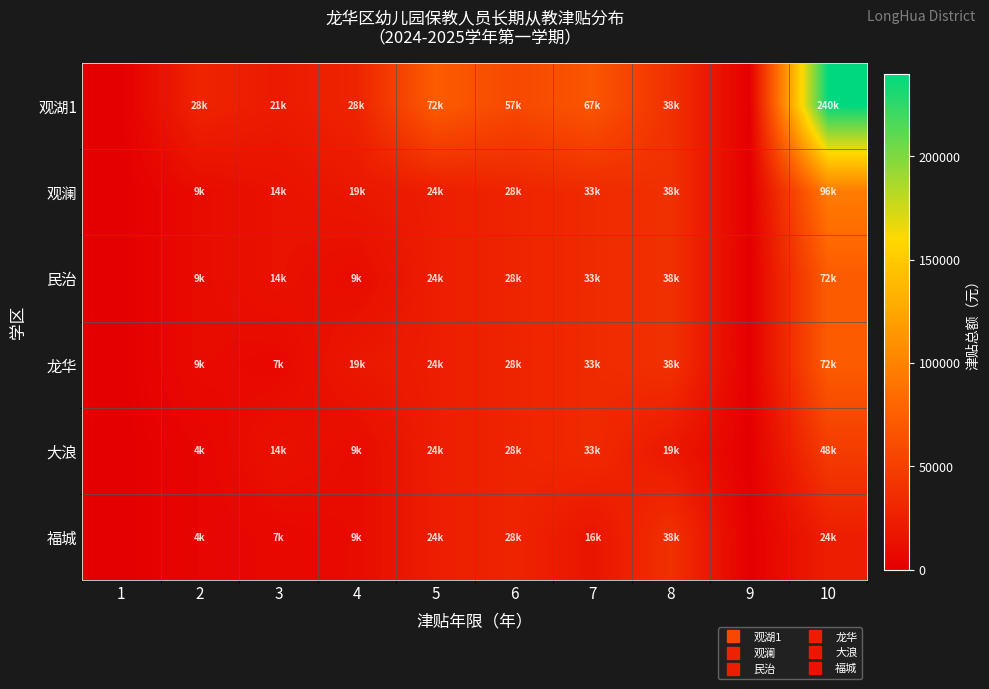

Reading right to left, extract all data points from this chart.

观湖1: 10=240000	9=0	8=38400	7=67200	6=57600	5=72000	4=28800	3=21600	2=28800	1=0
观澜: 10=96000	9=0	8=38400	7=33600	6=28800	5=24000	4=19200	3=14400	2=9600	1=0
民治: 10=72000	9=0	8=38400	7=33600	6=28800	5=24000	4=9600	3=14400	2=9600	1=0
龙华: 10=72000	9=0	8=38400	7=33600	6=28800	5=24000	4=19200	3=7200	2=9600	1=0
大浪: 10=48000	9=0	8=19200	7=33600	6=28800	5=24000	4=9600	3=14400	2=4800	1=0
福城: 10=24000	9=0	8=38400	7=16800	6=28800	5=24000	4=9600	3=7200	2=4800	1=0